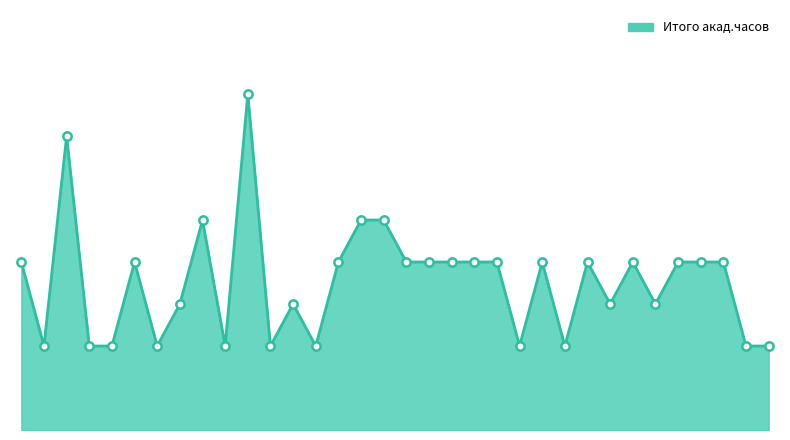

What is the difference between the second highest and minimum values?

180